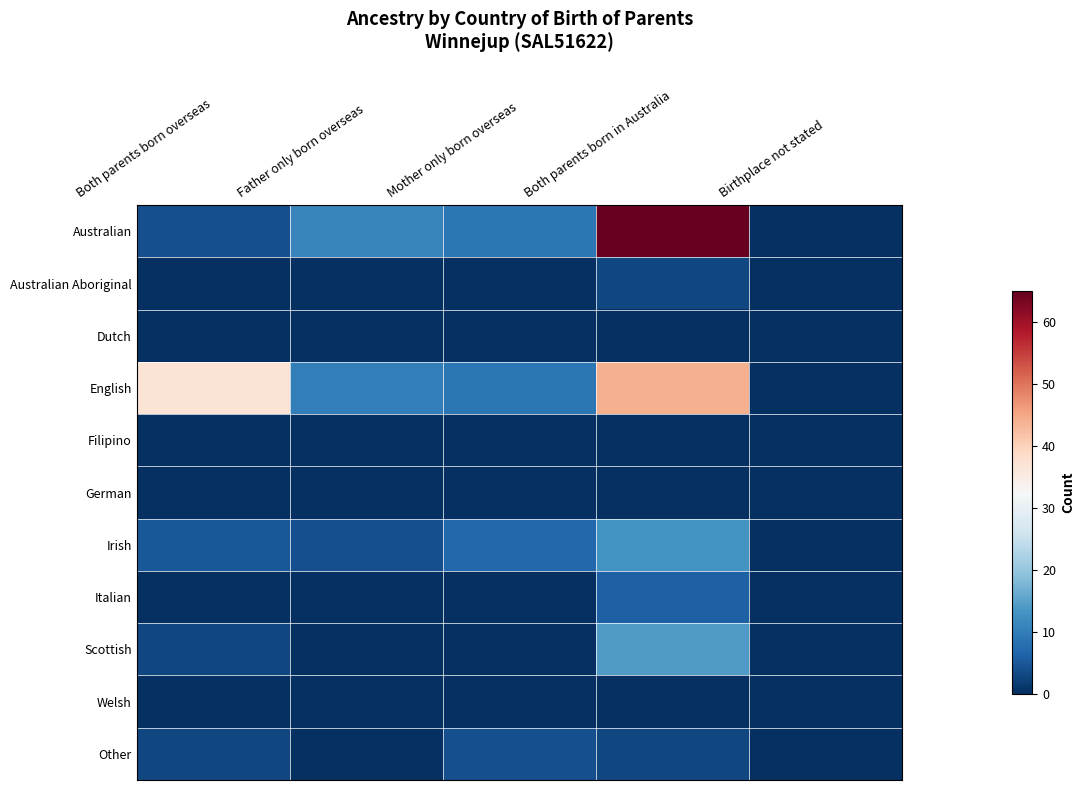

What is the difference between the highest and lowest values at Both parents born overseas?

37